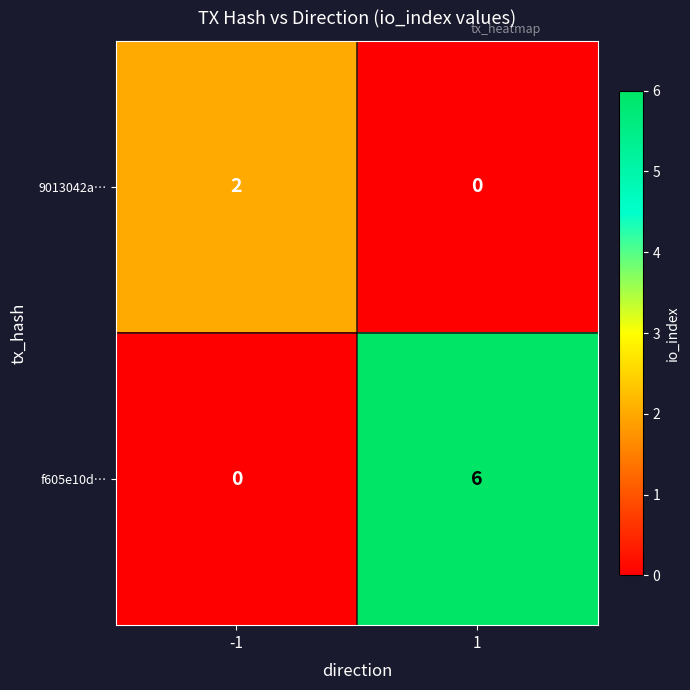

At how many categories does at least one series exceed 1?

2